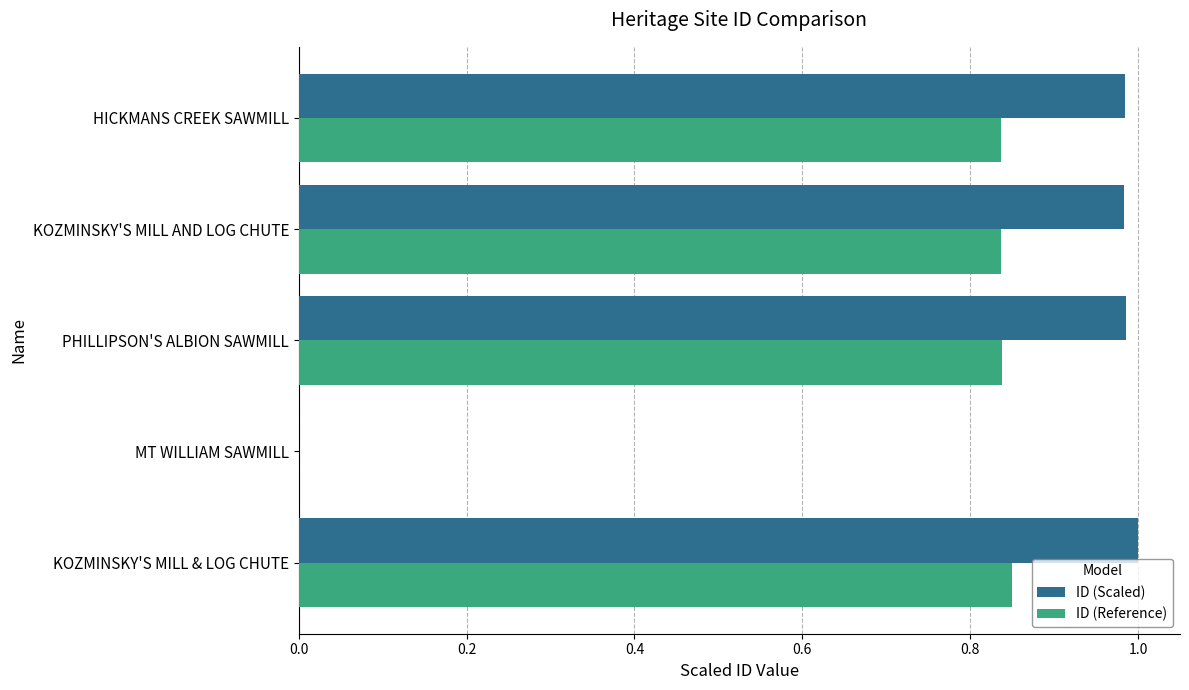

What is the total value across all series at KOZMINSKY'S MILL AND LOG CHUTE?

1.8